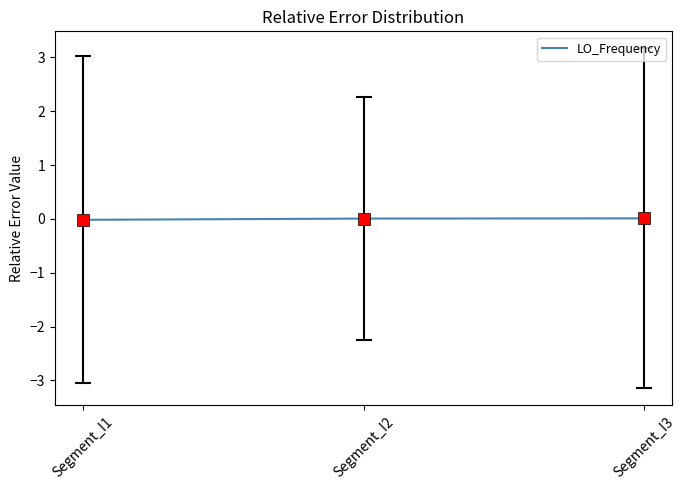

True or false: the data shows 0.0 at Segment_I3.

True